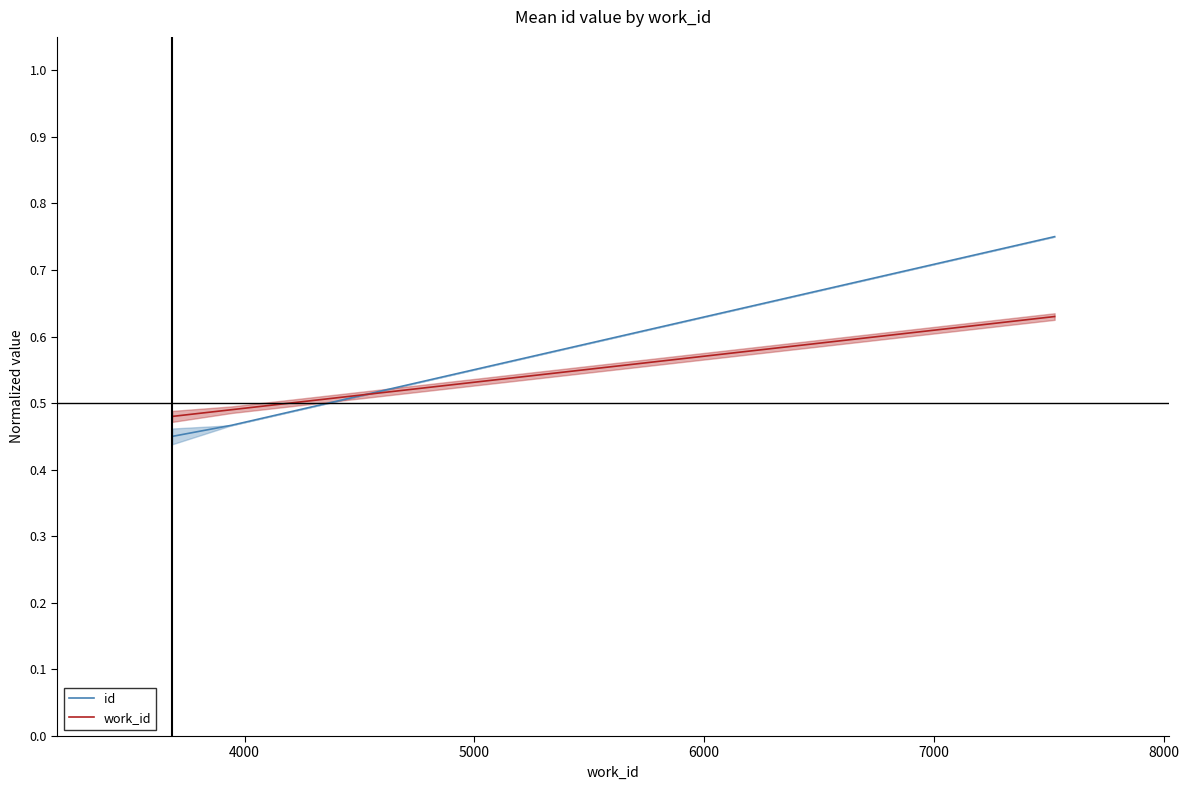

Does the chart have visible grid lines?

No